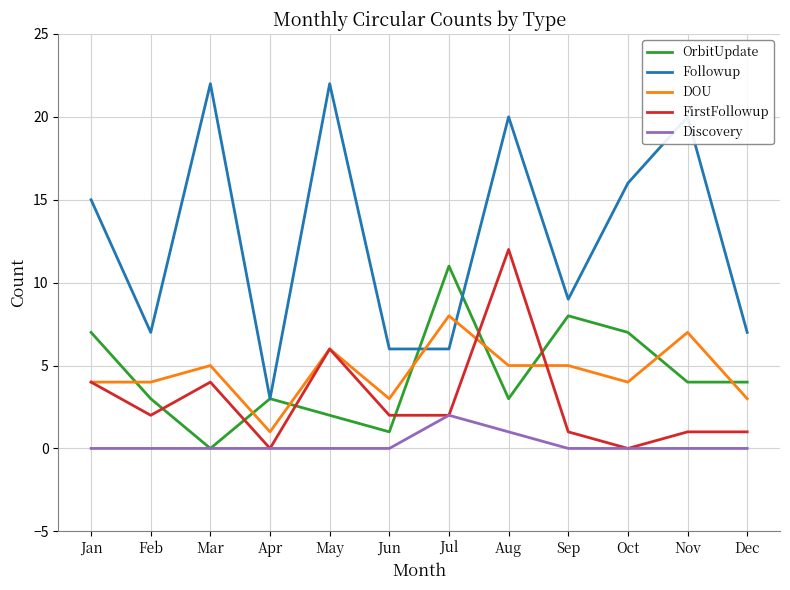

How many intersections are there between DOU and OrbitUpdate?

8